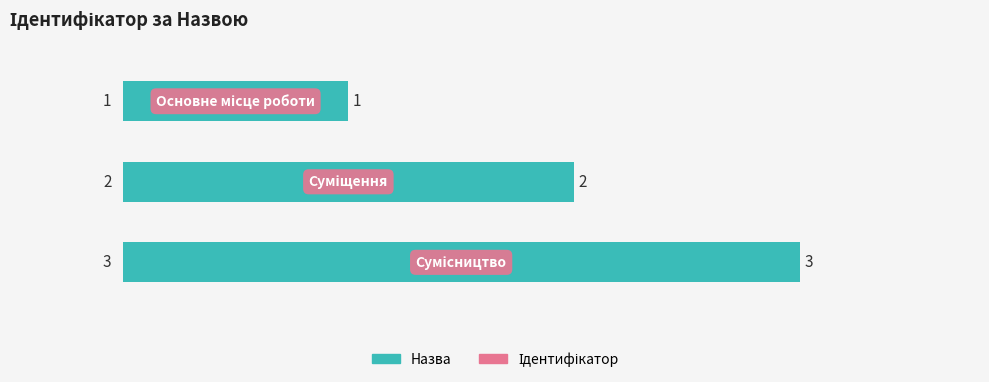

What is the value of the 3rd bar from the top?

3